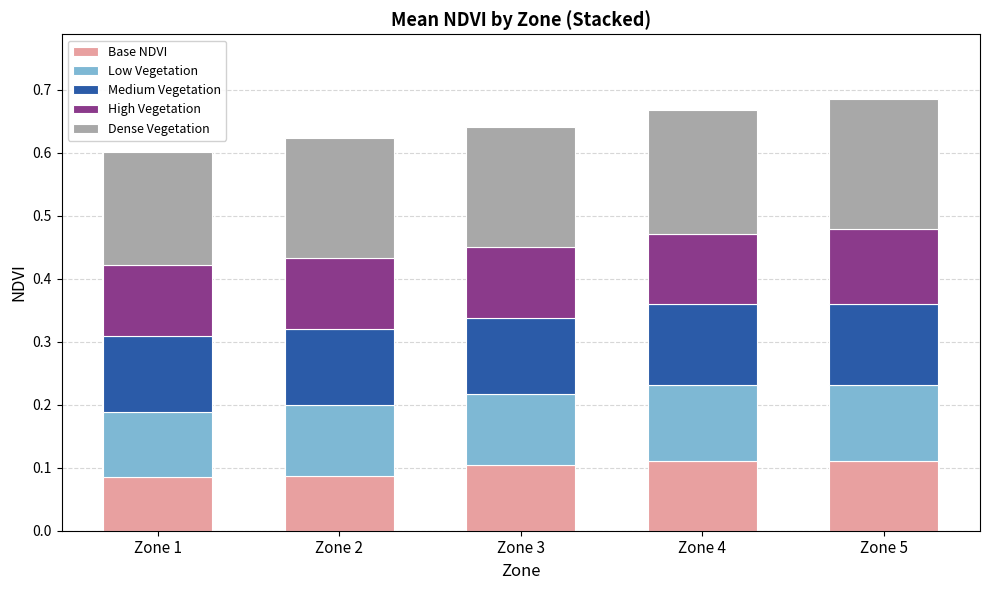

The value of Base NDVI at Zone 1 is 0.1. True or false?

True